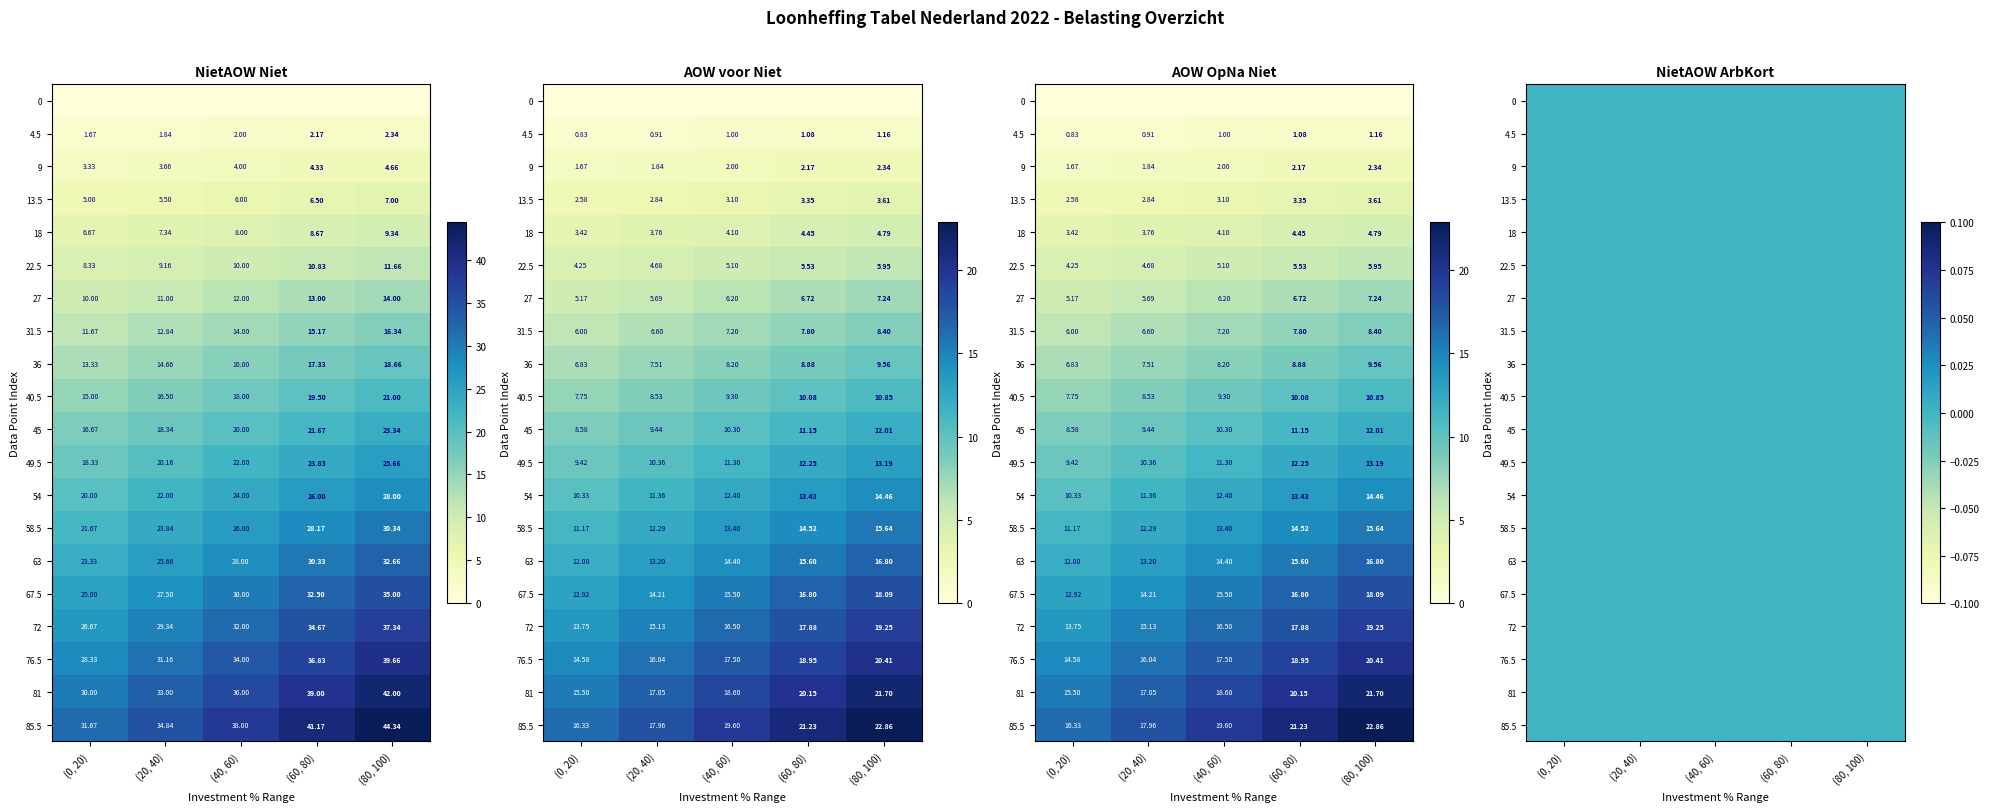

Which series has the widest spread of values?

NietAOW Niet